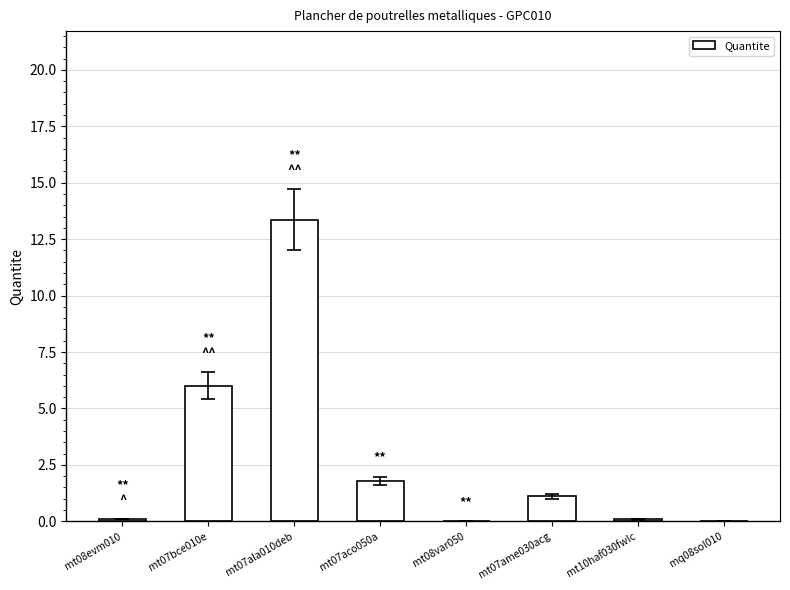

True or false: the data shows 0.1 at mt10haf030fwIc.

True